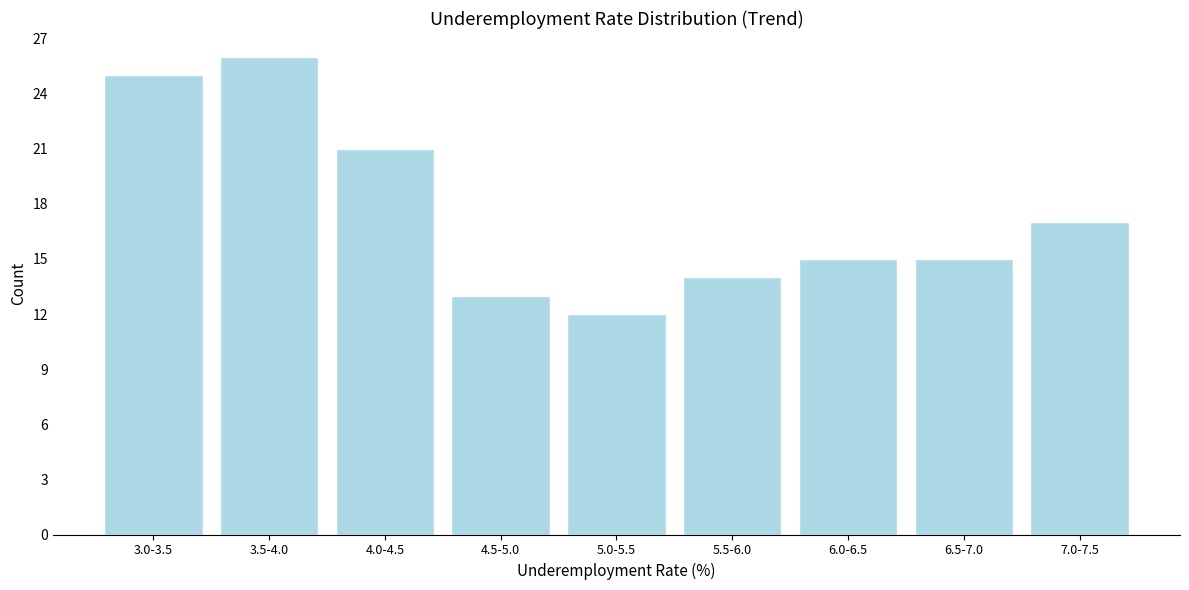

Reading left to right, list all the values displayed in this chart.

25	26	21	13	12	14	15	15	17